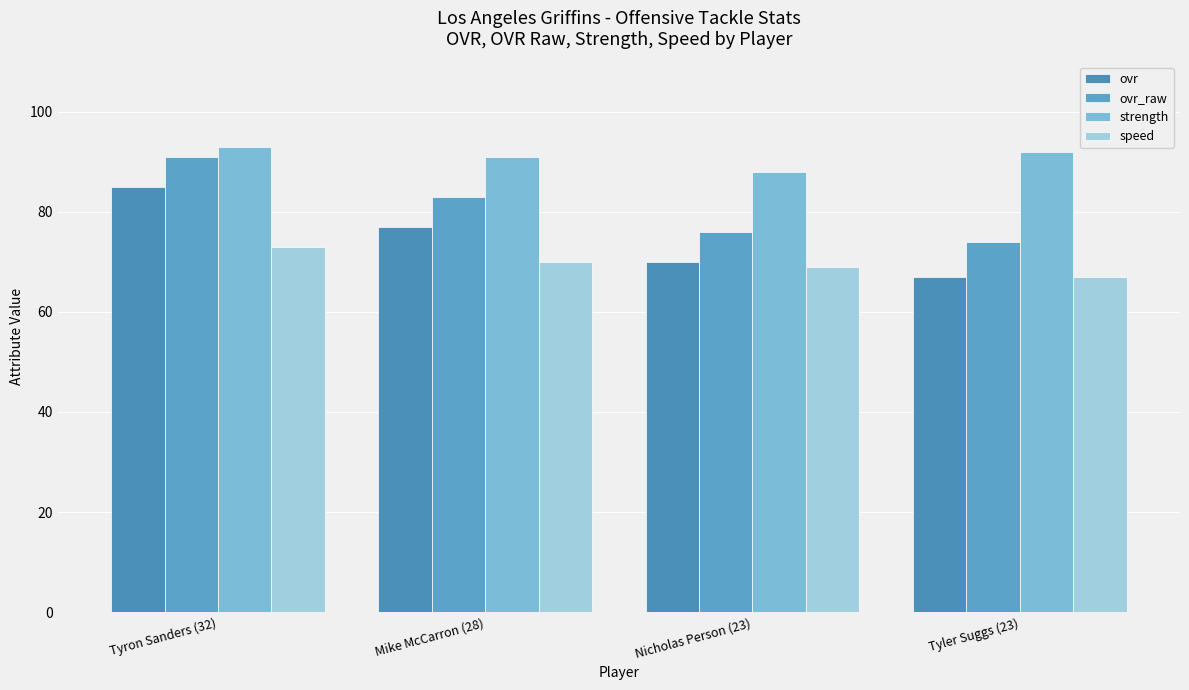

What is the average value of the ovr_raw series?

81